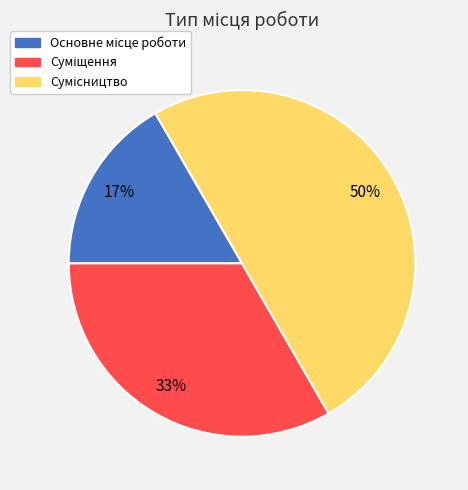

To the nearest percent, what is the average slice percentage?

33%